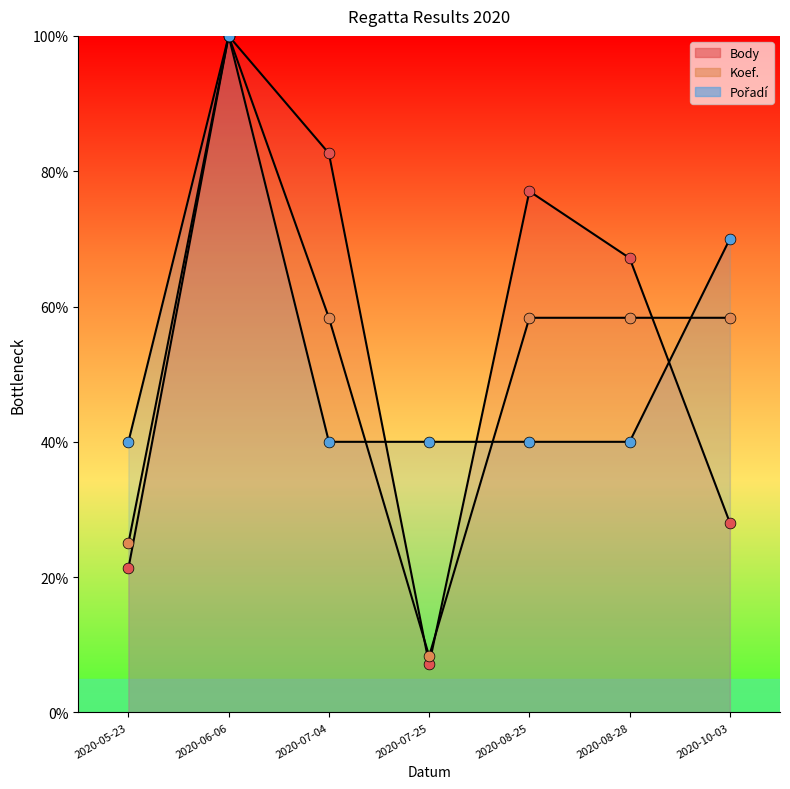

Which series contains the lowest Y value?

Body